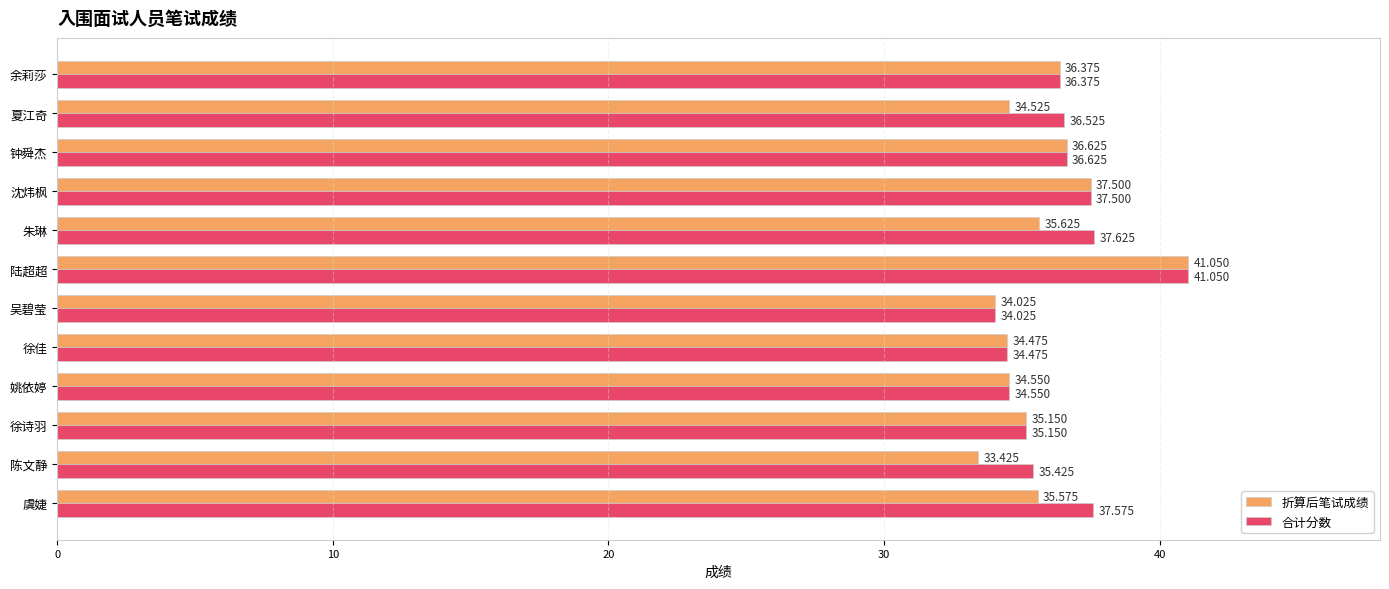

List the labels in order of 折算后笔试成绩 value, largest first.

陆超超, 沈炜枫, 钟舜杰, 余莉莎, 朱琳, 虞婕, 徐诗羽, 姚依婷, 夏江奇, 徐佳, 吴碧莹, 陈文静